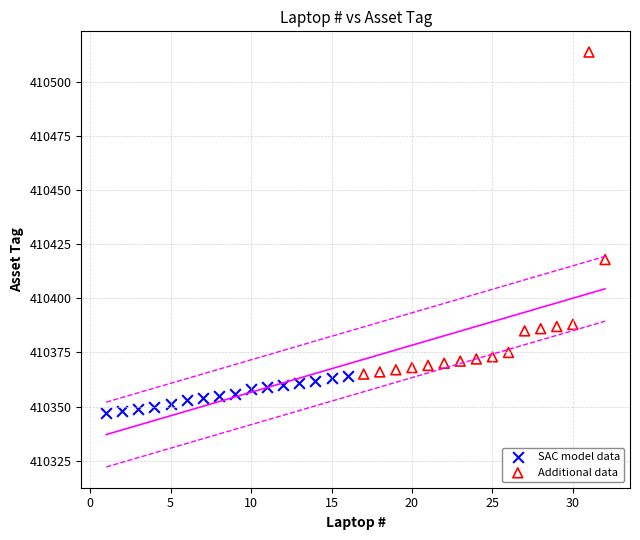

Which series has the largest Y range (max minus min)?

Additional data